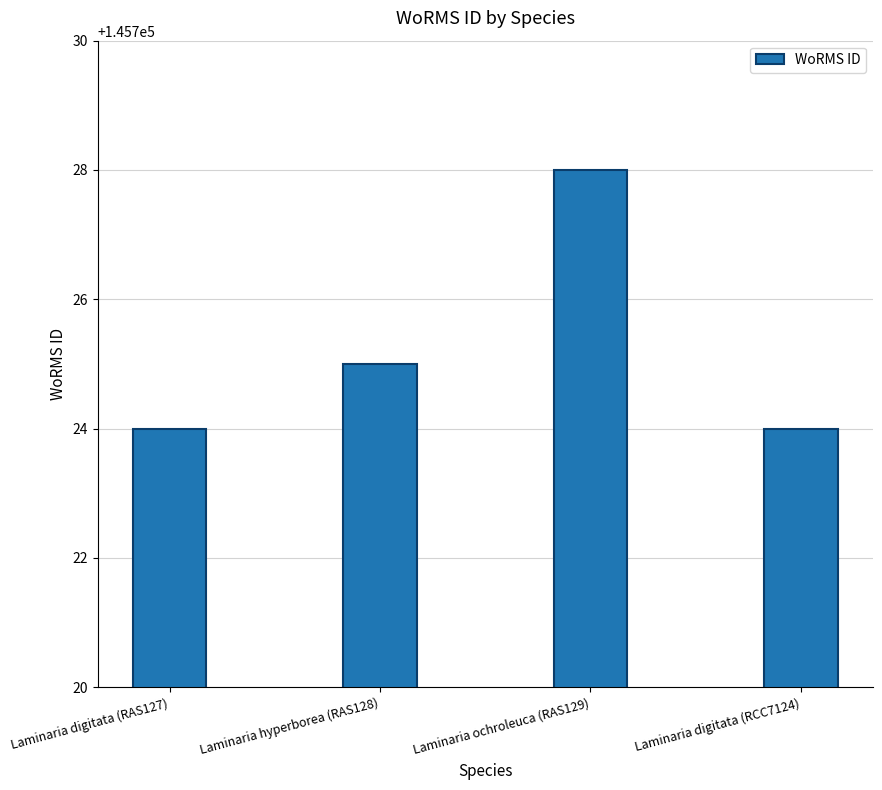

Which category has the highest value across all series?

Laminaria ochroleuca (RAS129)